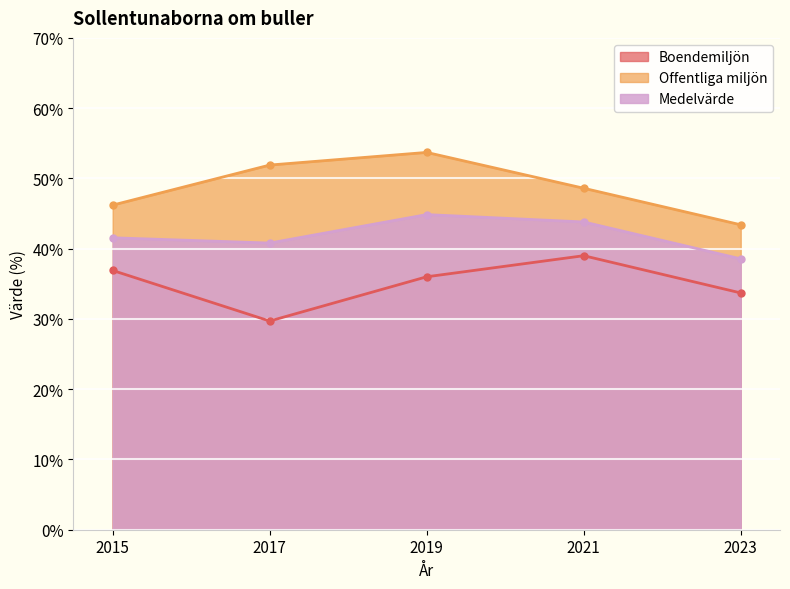

At how many categories does at least one series exceed 42?

5